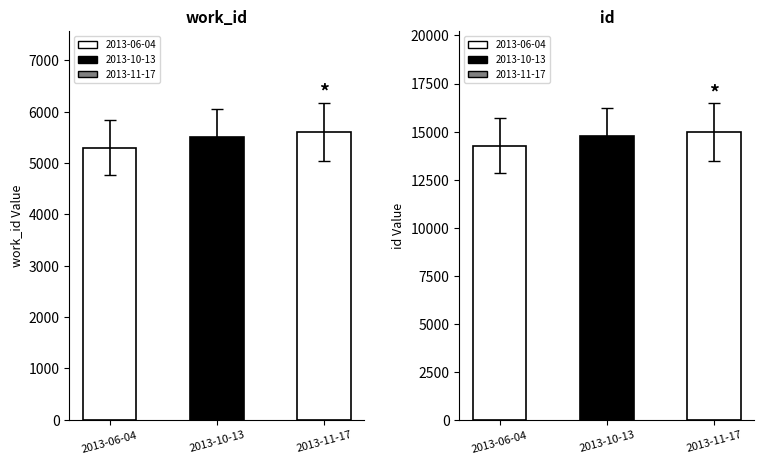

Which series has the widest spread of values?

id